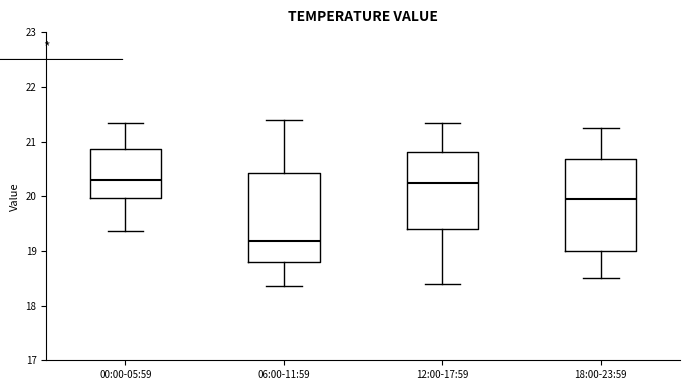

Where does the lower whisker of the box for 18:00-23:59 end on the y-axis? The values are not printed on the chart, so give them approximately, as read against the axis.

18.5